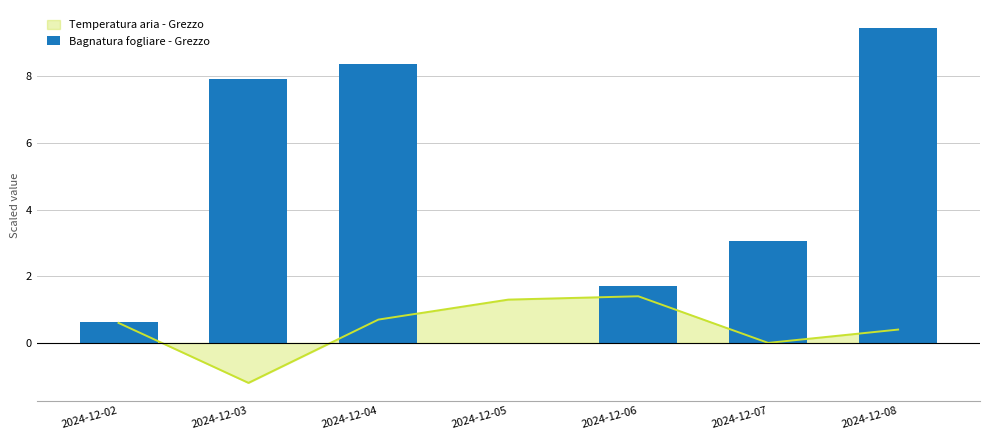

What is the value of the 6th bar from the left?

3.1